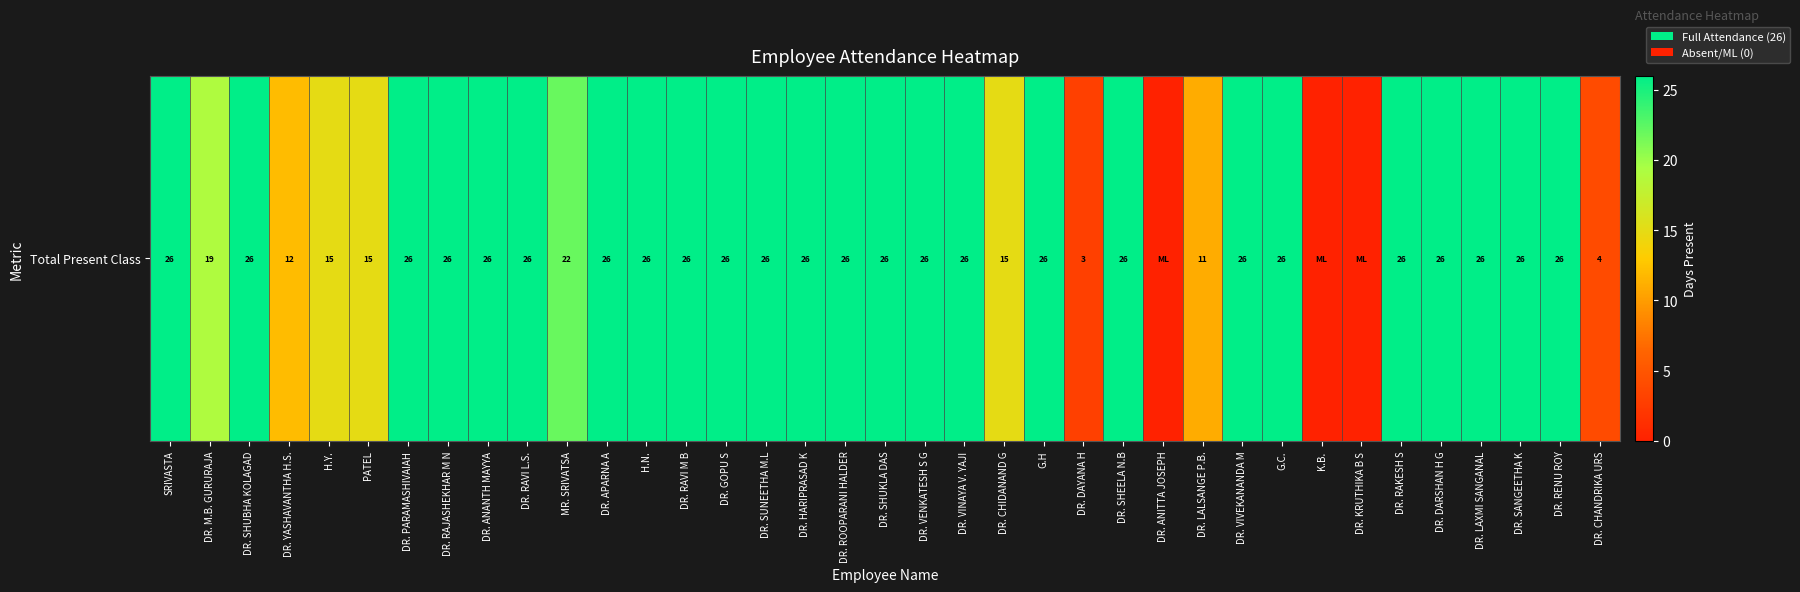

Reading right to left, list all the values displayed in this chart.

DR. CHANDRIKA URS=4	DR. RENU ROY=26	DR. SANGEETHA K=26	DR. LAXMI SANGANAL=26	DR. DARSHAN H G=26	DR. RAKESH S=26	DR. KRUTHIKA B S=0	K.B.=0	G.C.=26	DR. VIVEKANANDA M=26	DR. LALSANGE P.B.=11	DR. ANITTA JOSEPH=0	DR. SHEELA N.B=26	DR. DAYANA H=3	G.H=26	DR. CHIDANAND G=15	DR. VINAYA V. YAJI=26	DR. VENKATESH S G=26	DR. SHUKLA DAS=26	DR. ROOPARANI HALDER=26	DR. HARIPRASAD K=26	DR. SUNEETHA M.L=26	DR. GOPU S=26	DR. RAVI M B=26	H.N.=26	DR. APARNA A=26	MR. SRIVATSA=22	DR. RAVI L.S.=26	DR. ANANTH MAYYA=26	DR. RAJASHEKHAR M N=26	DR. PARAMASHIVAIAH=26	PATEL=15	H.Y.=15	DR. YASHAVANTHA H.S.=12	DR. SHUBHA KOLAGAD=26	DR. M.B. GURURAJA=19	SRIVASTA=26